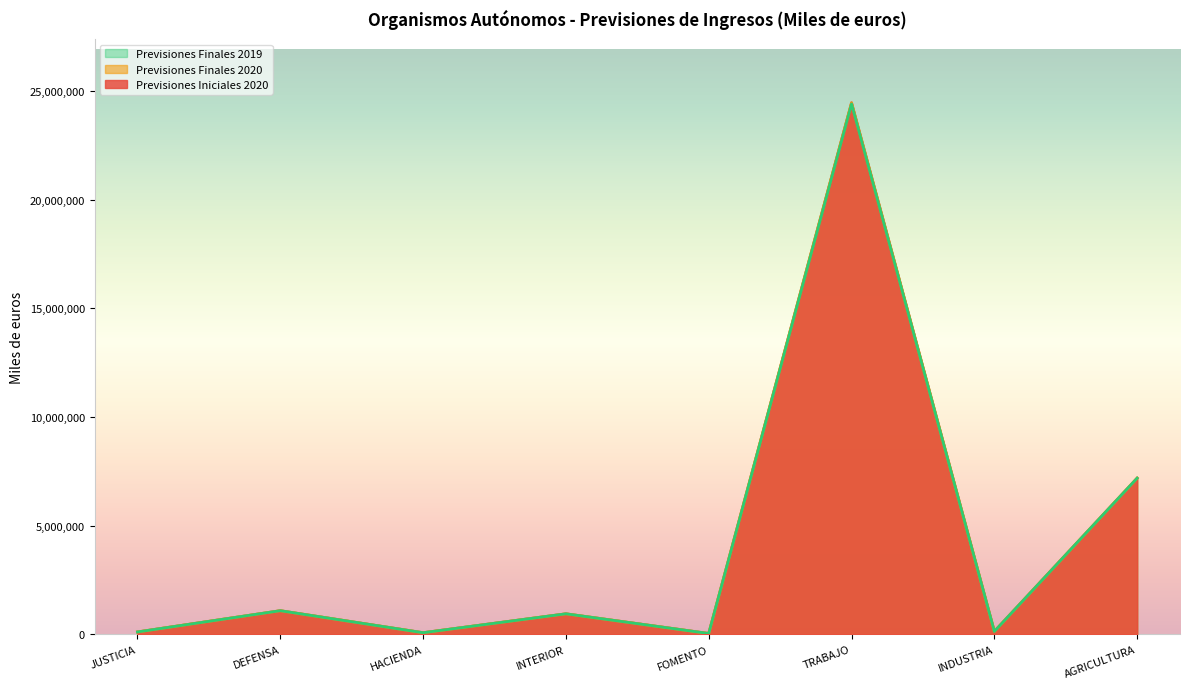

How many data points in Previsiones Finales 2019 are less than 945426?

4